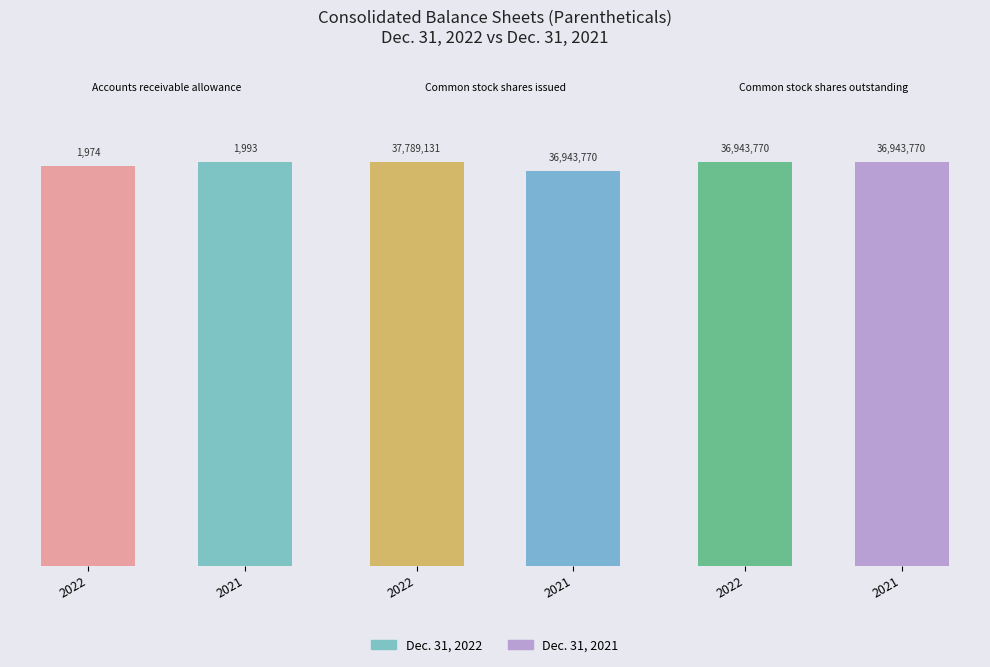

True or false: Dec. 31, 2021 has a value of 21879480 at Common stock shares outstanding.

False